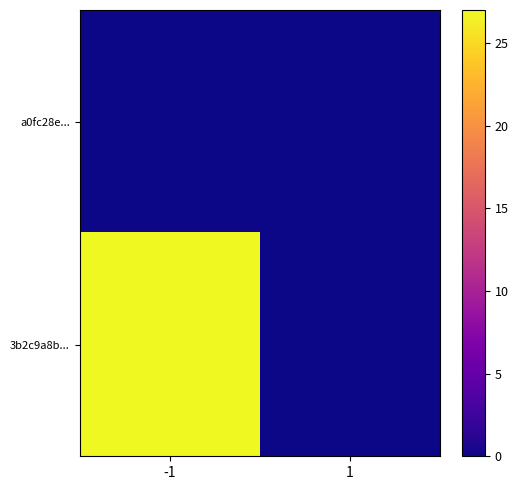

Reading left to right, what are all the values shown in this chart?

a0fc28e...: -1=0	1=0
3b2c9a8b...: -1=27	1=0